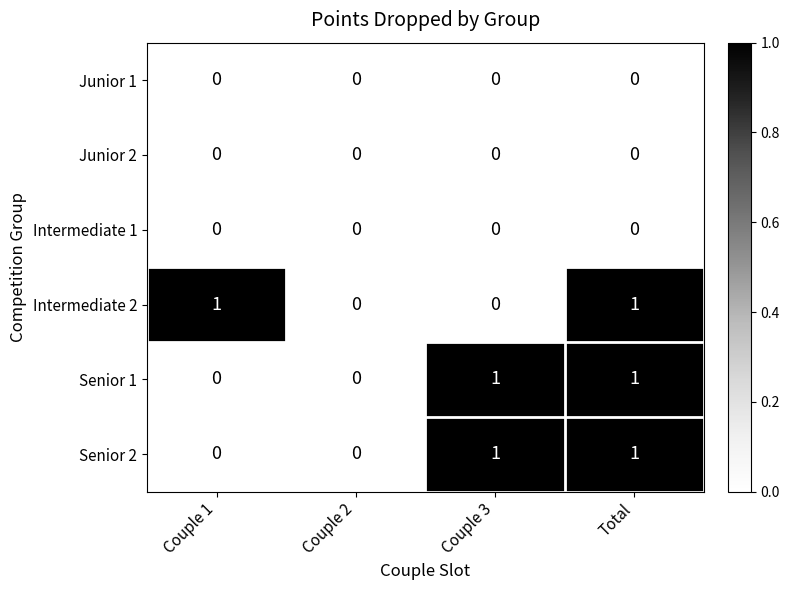

Between Couple 1 and Couple 2, which series saw the biggest shift?

Intermediate 2